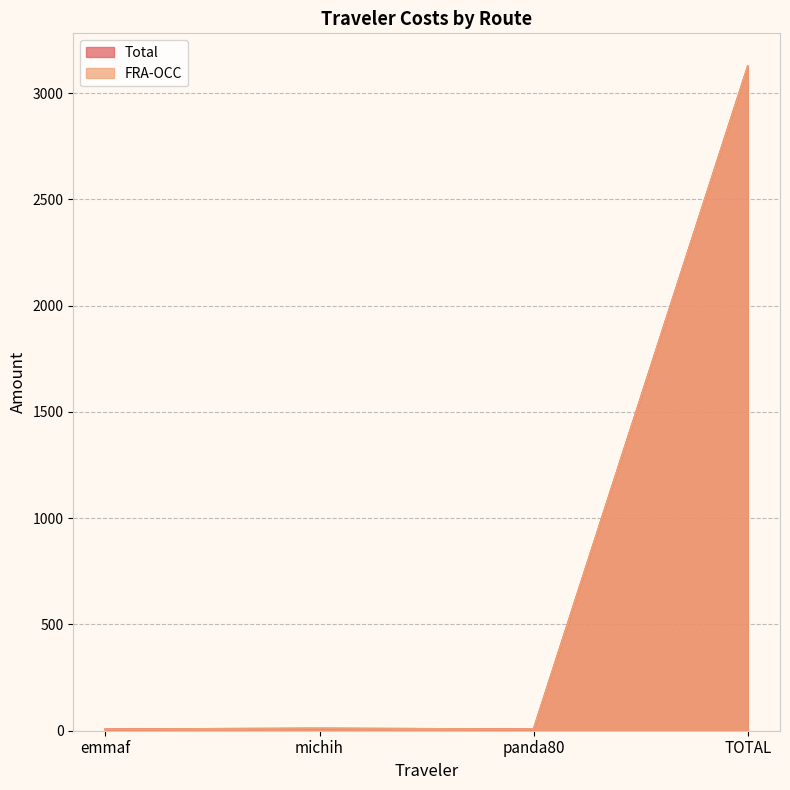

True or false: Total and FRA-OCC cross at least once.

False